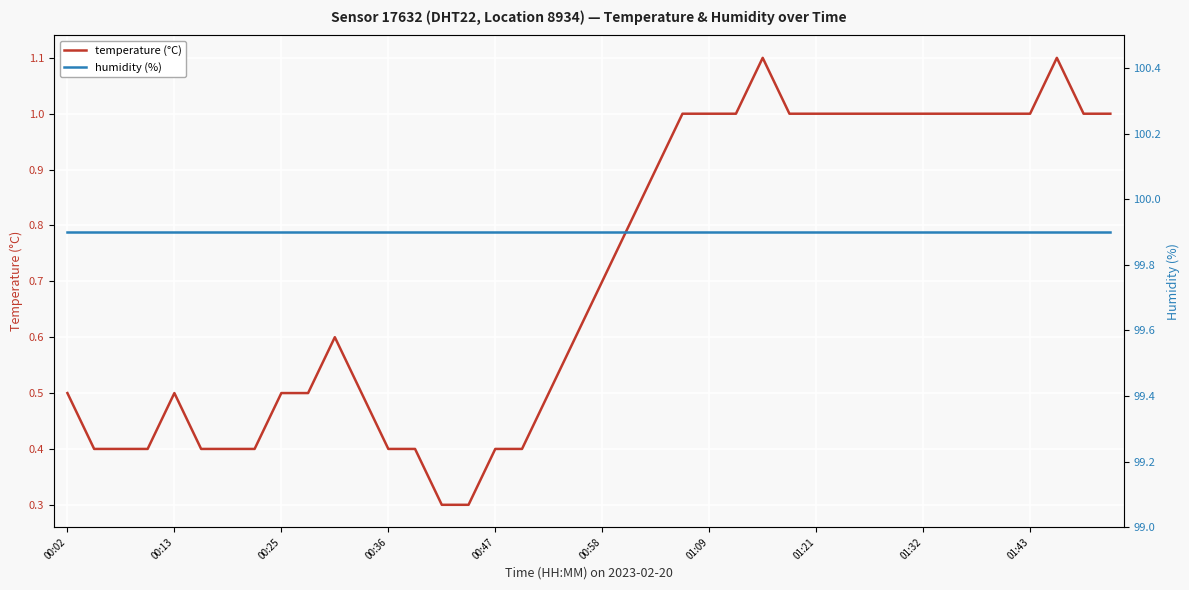

Rank the series by their maximum value, from highest to lowest.

humidity (%), temperature (°C)